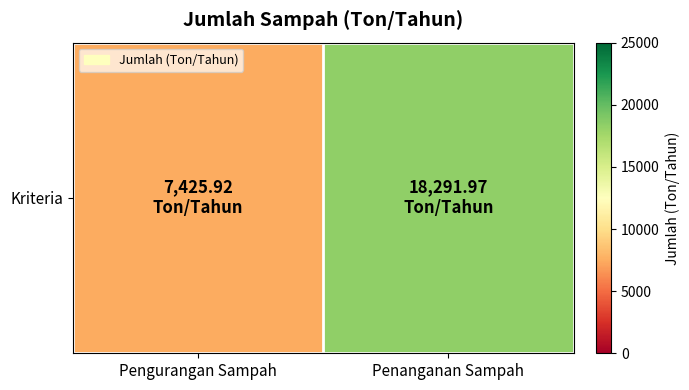

How many data points are above 18291?

1